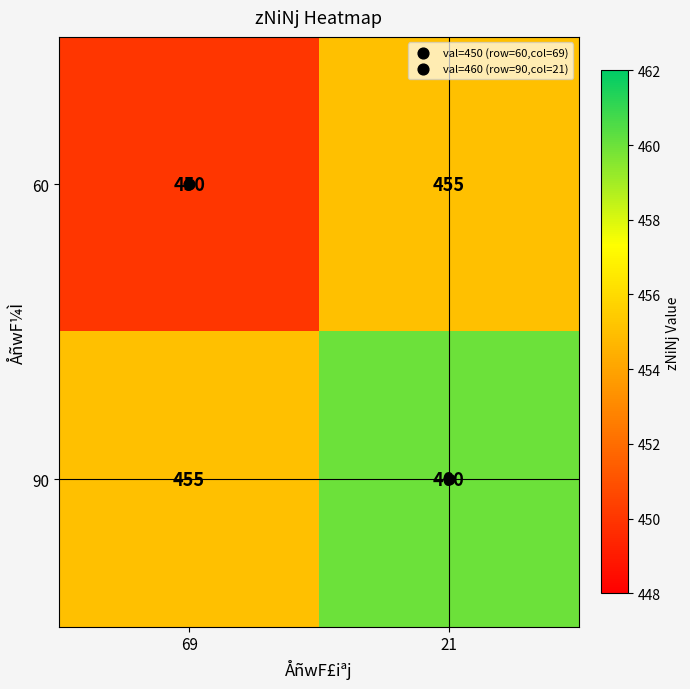

At which label is 60 closest to 452?

69